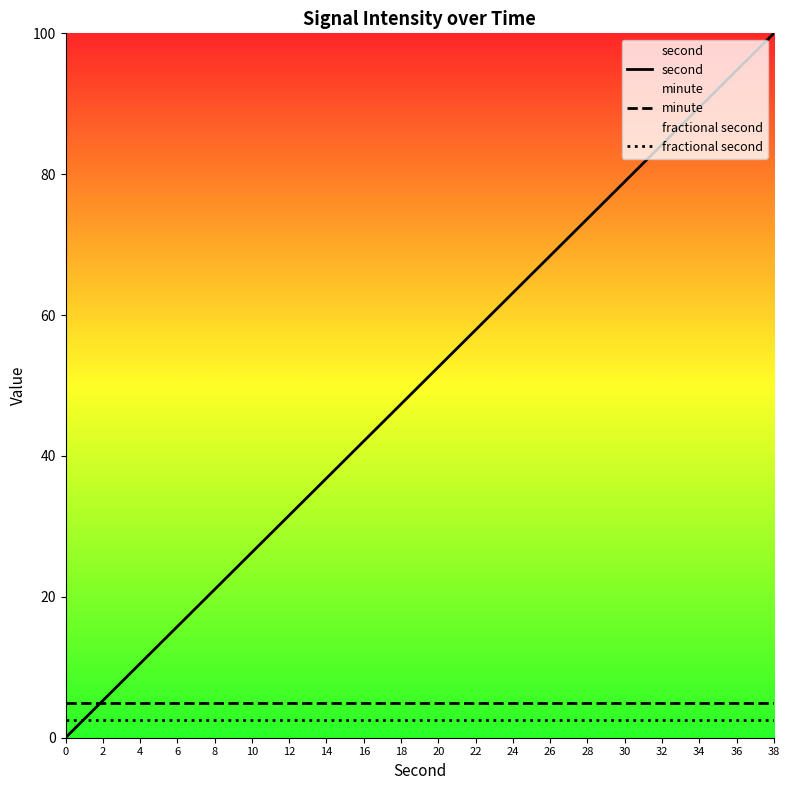

Does the chart have visible grid lines?

No